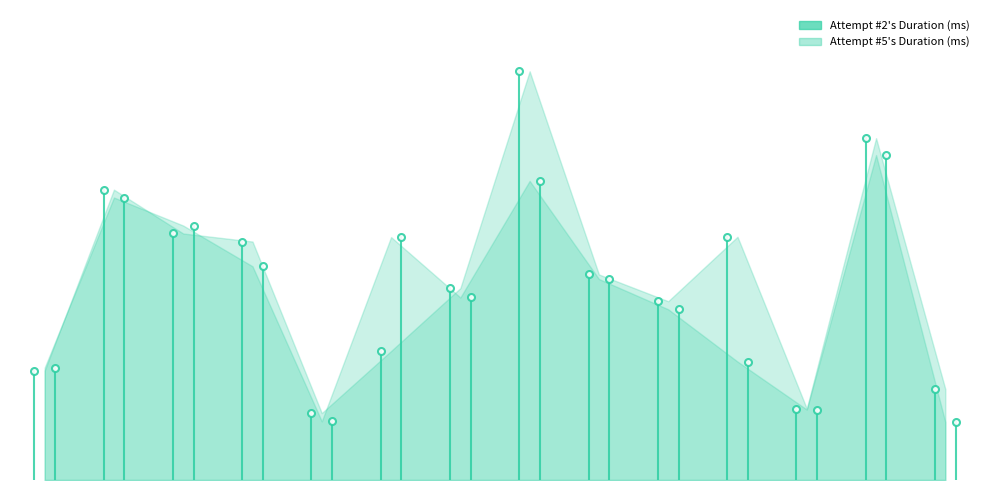

At which label does Attempt #5's Duration (ms) reach its minimum?

Fontaine